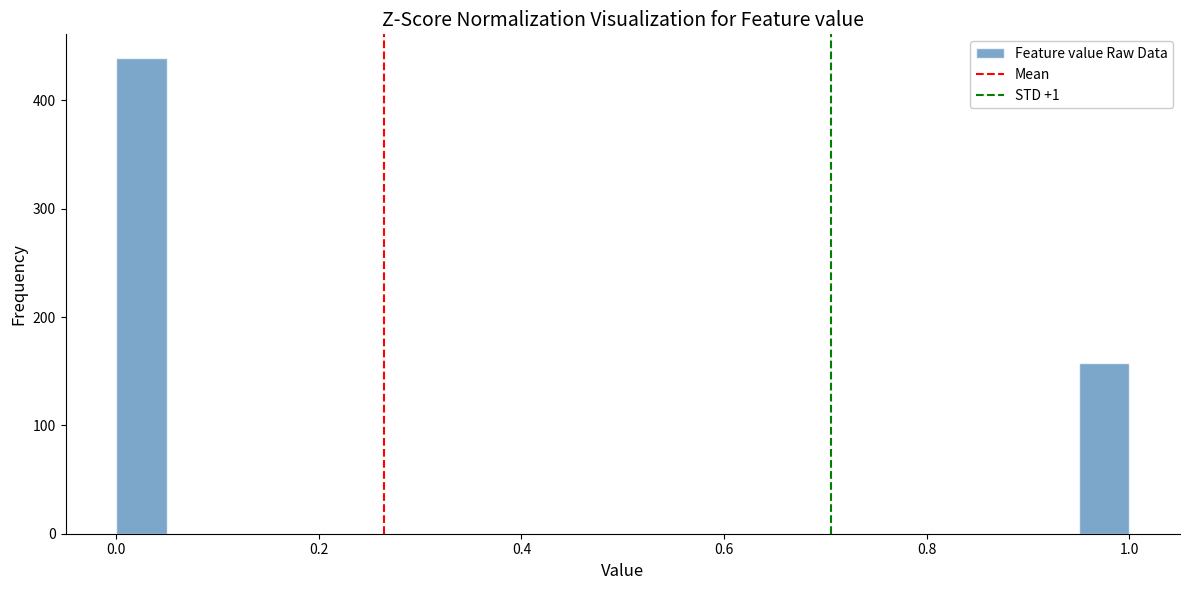

Read against the x-axis, roughly where is the centre of the tallest bar?

0.02